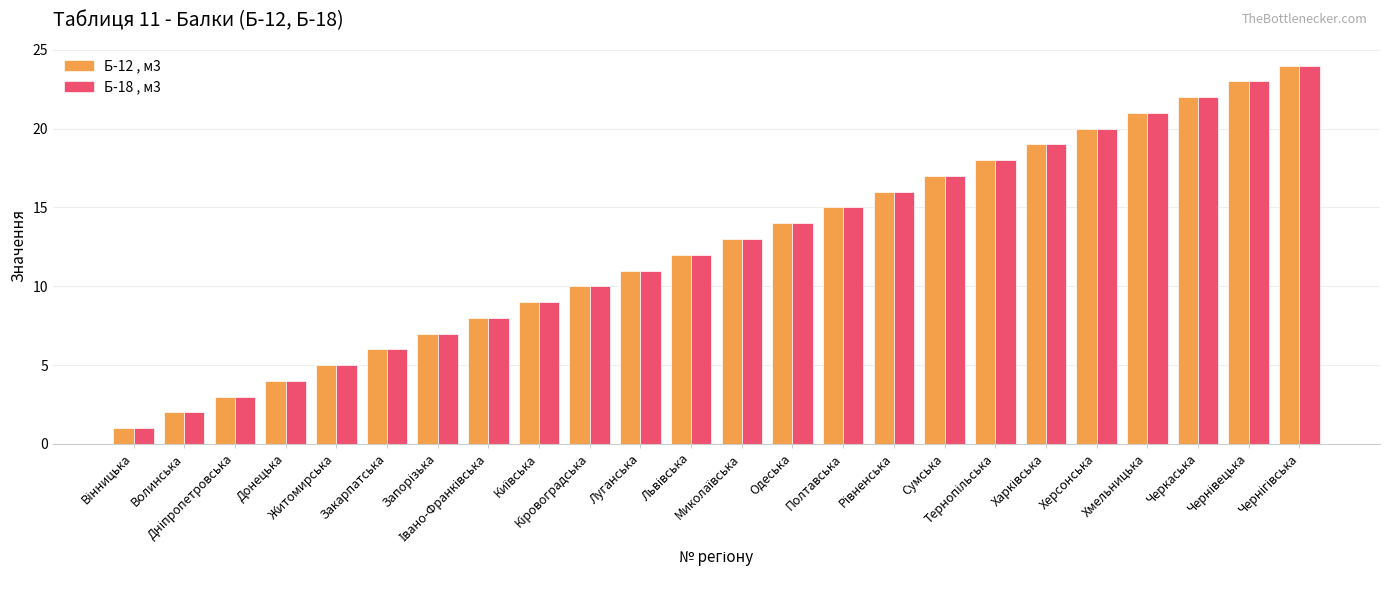

Rank the series at Волинська from lowest to highest value.

Б-12 , м3, Б-18 , м3